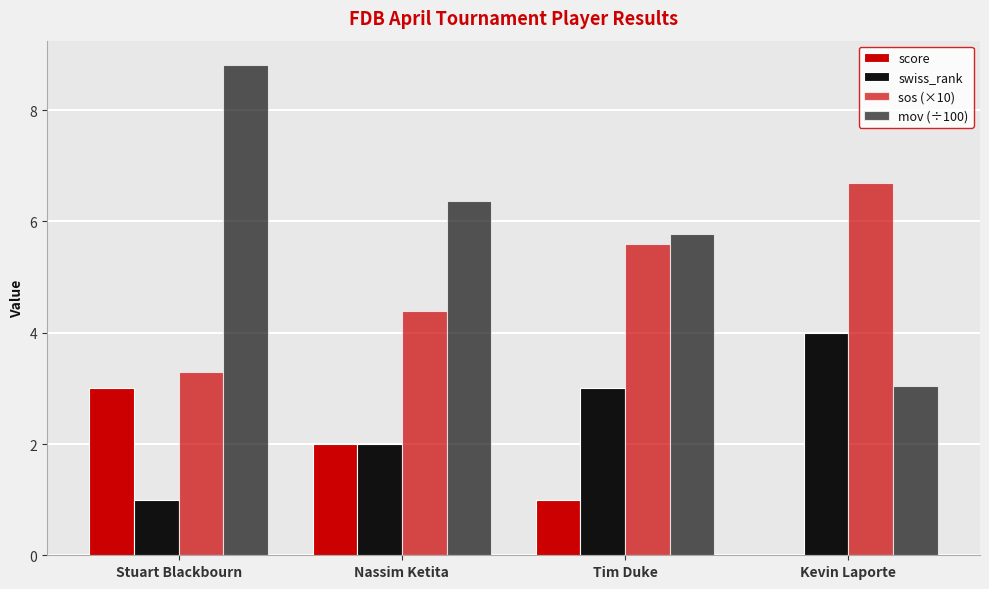

How many data points in mov (÷100) are above 6?

2